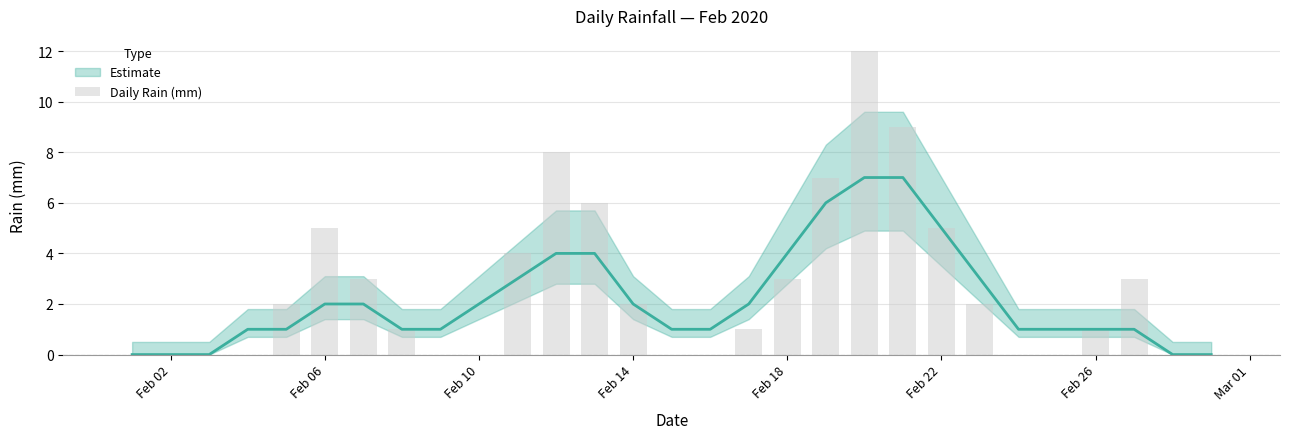

Reading left to right, extract all data points from this chart.

0	0	0	0	2	5	3	1	0	0	4	8	6	2	0	0	1	3	7	12	9	5	2	0	0	1	3	0	0